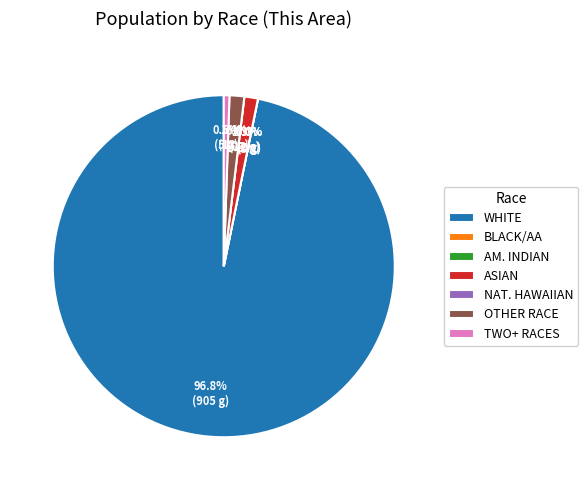

How many slices are in this pie chart?

7